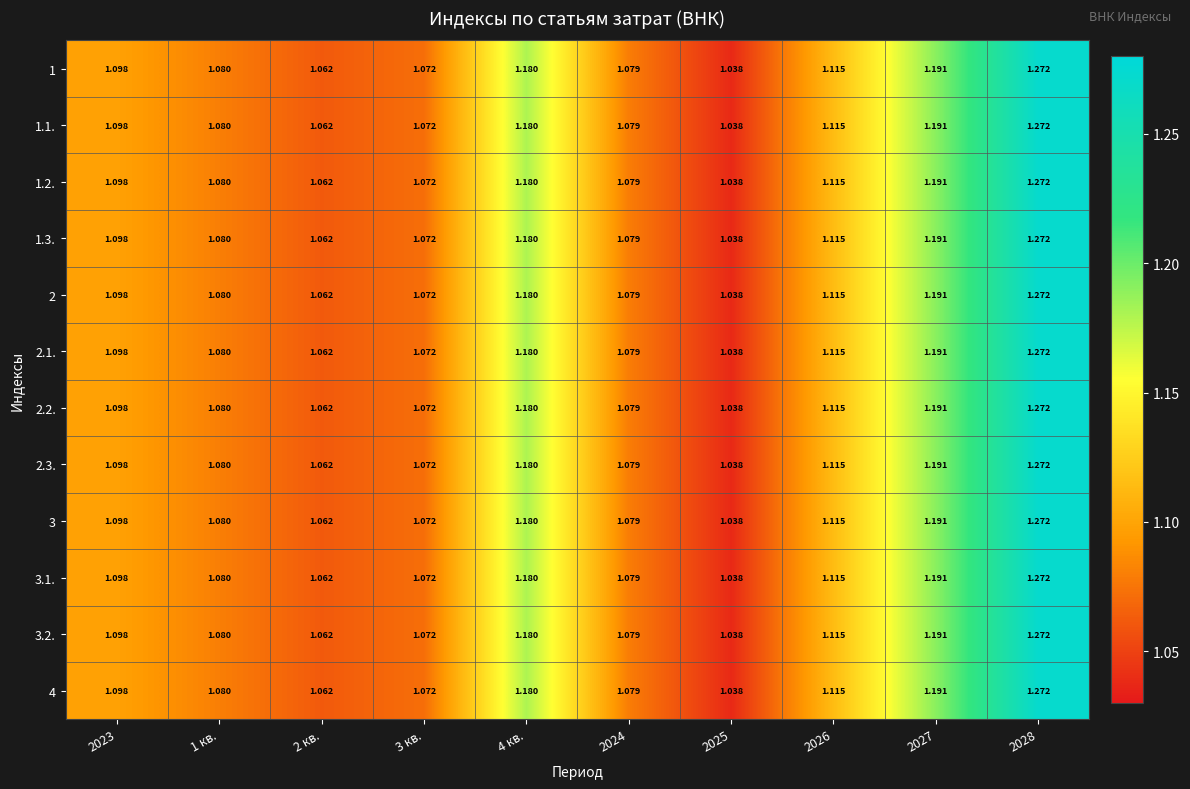

Is the value of 3.2. at 2024 greater than the value of 2 at 3 кв.?

Yes